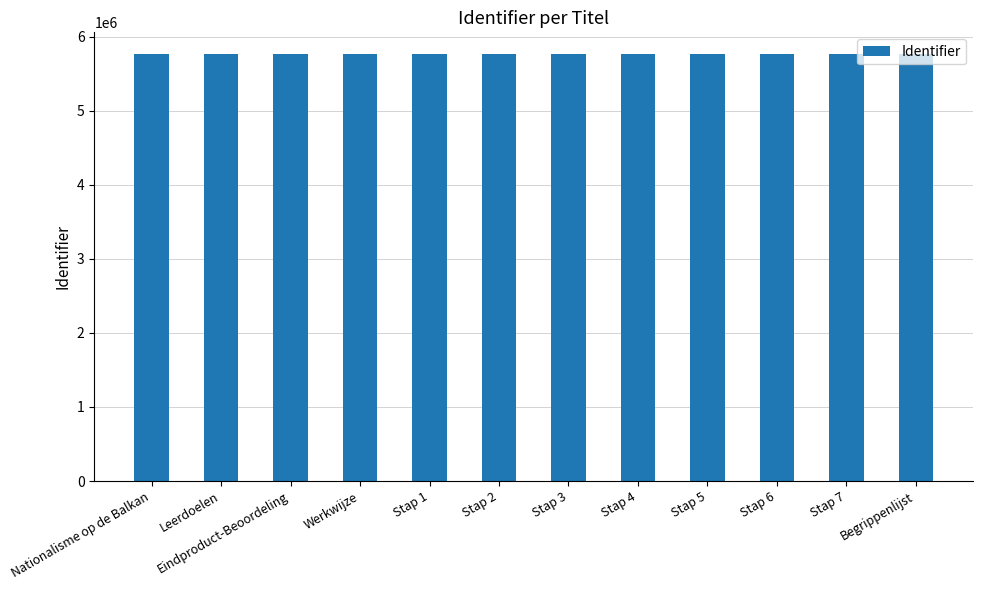

What is the difference between the values at Stap 7 and Eindproduct-Beoordeling?

20